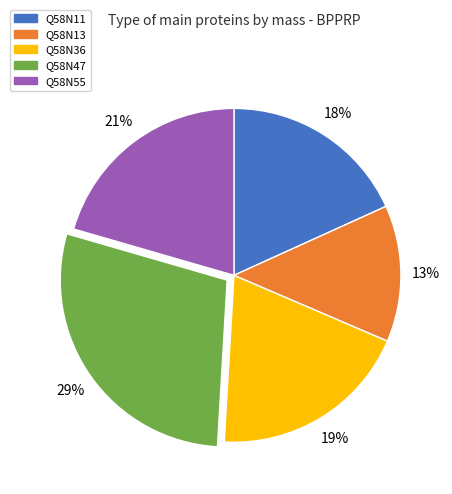

To the nearest percent, what is the average slice percentage?

20%